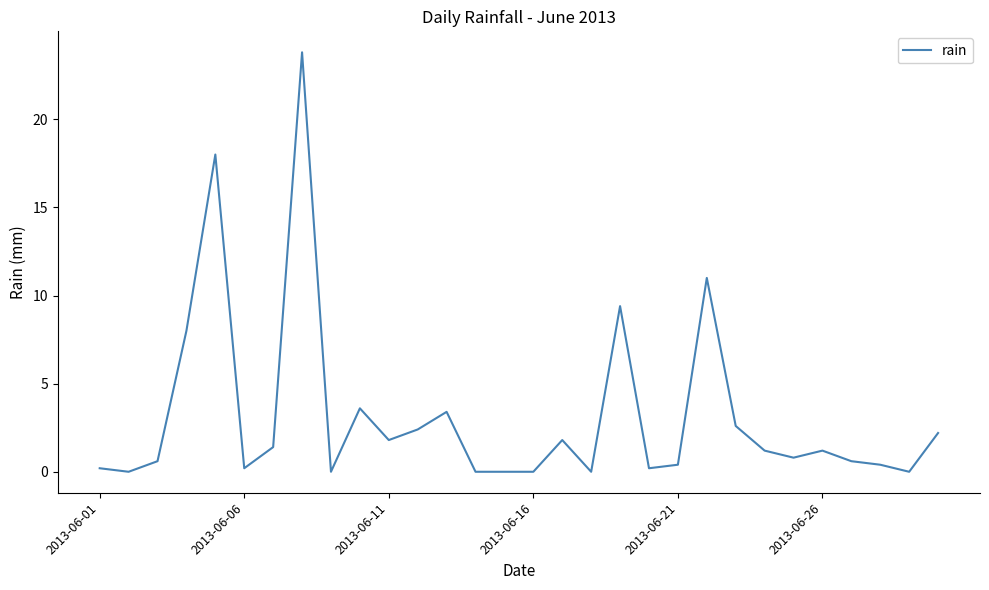

What is the maximum value shown in the chart?

23.8